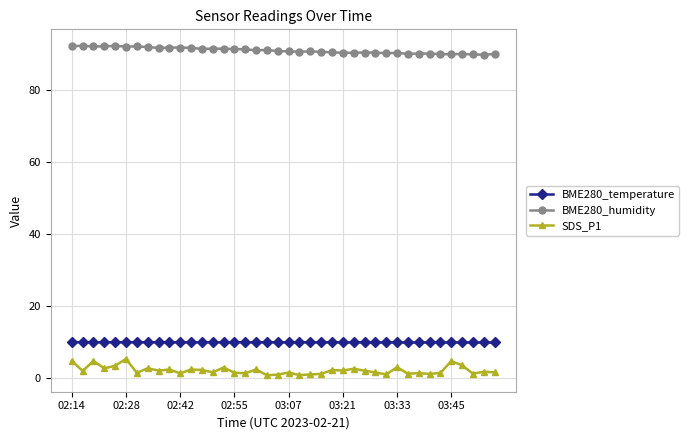

Is this an area chart (filled region under the line)?

No